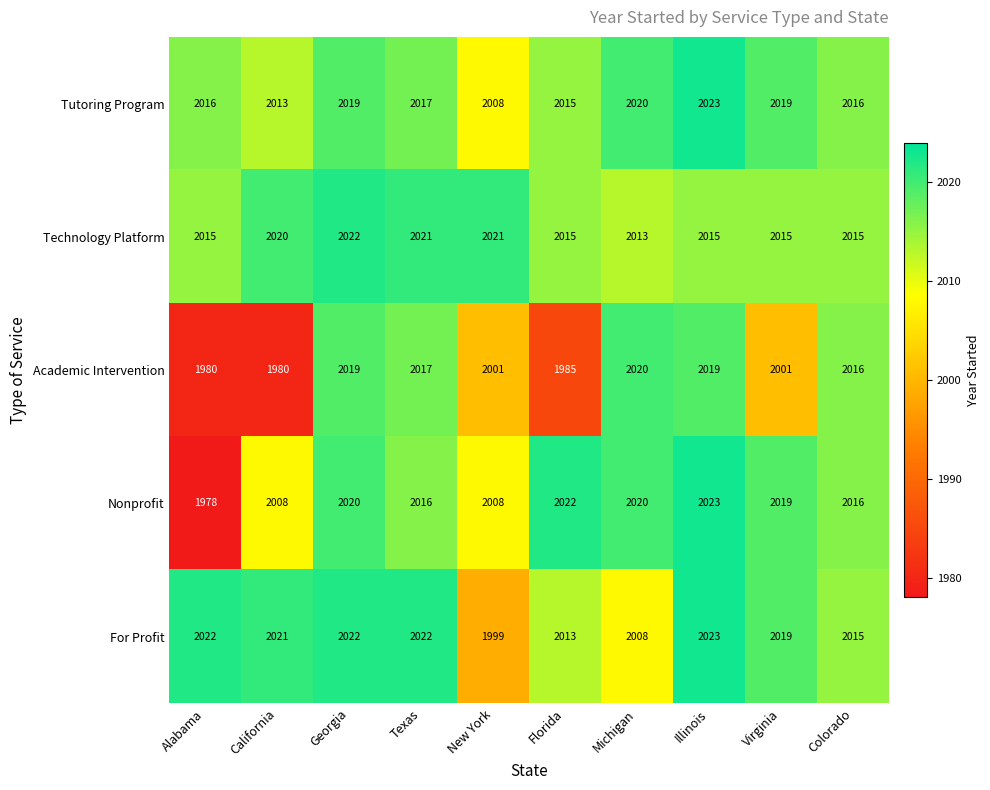

The value of For Profit at Virginia is 550. True or false?

False